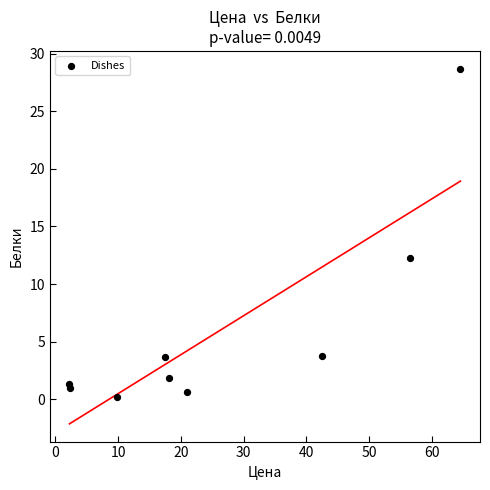

What Y value in the scatter plot is closest to 14?

12.3